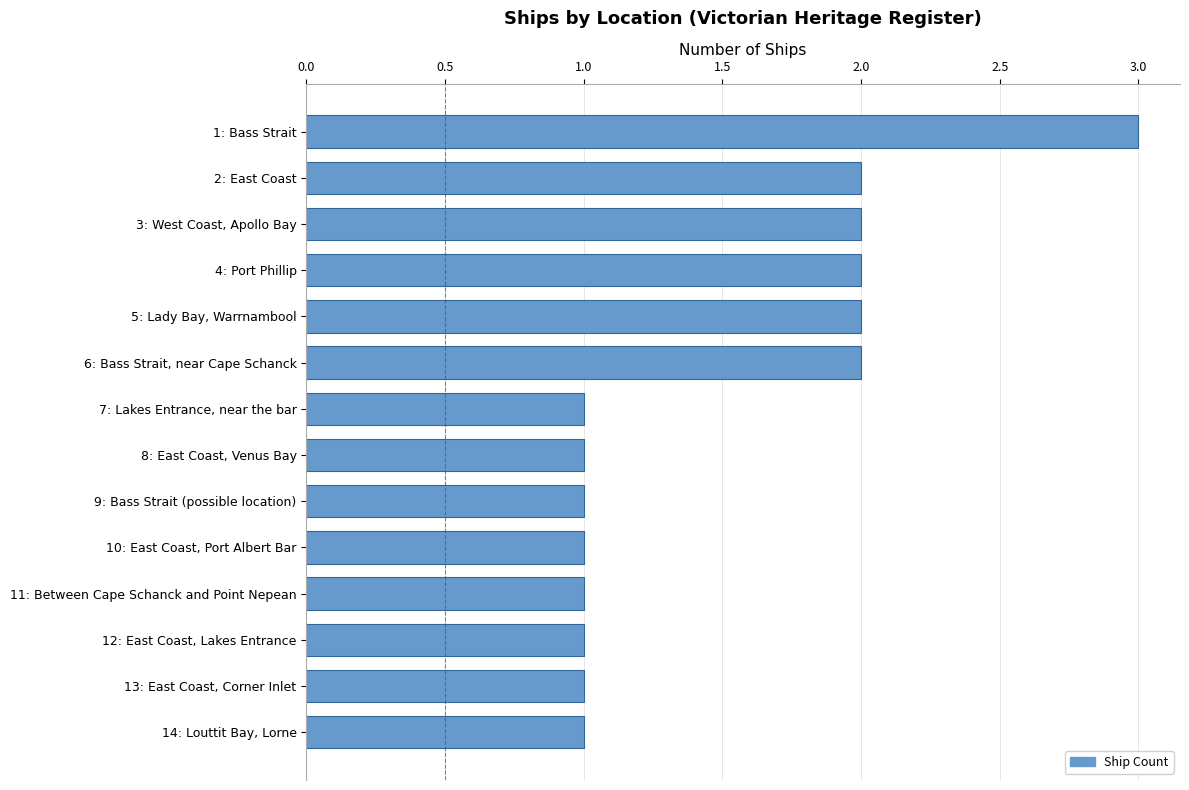

What position from the bottom is 8: East Coast, Venus Bay?

7